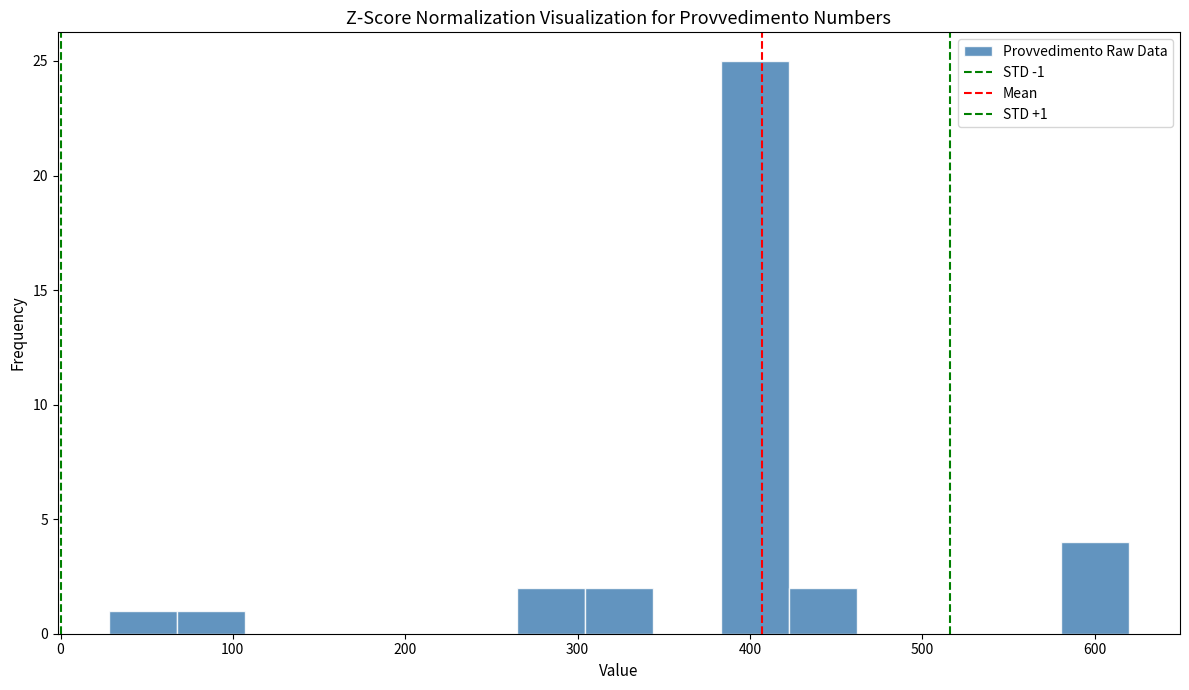

Around what value on the x-axis is the tallest bar? Give the approximate position of its centre, as read against the axis.

400